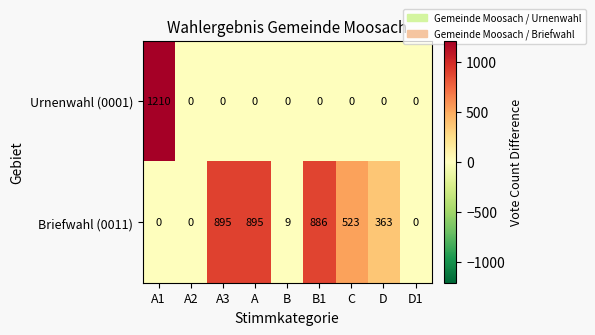

Between A and D1, which series saw the biggest shift?

Briefwahl (0011)